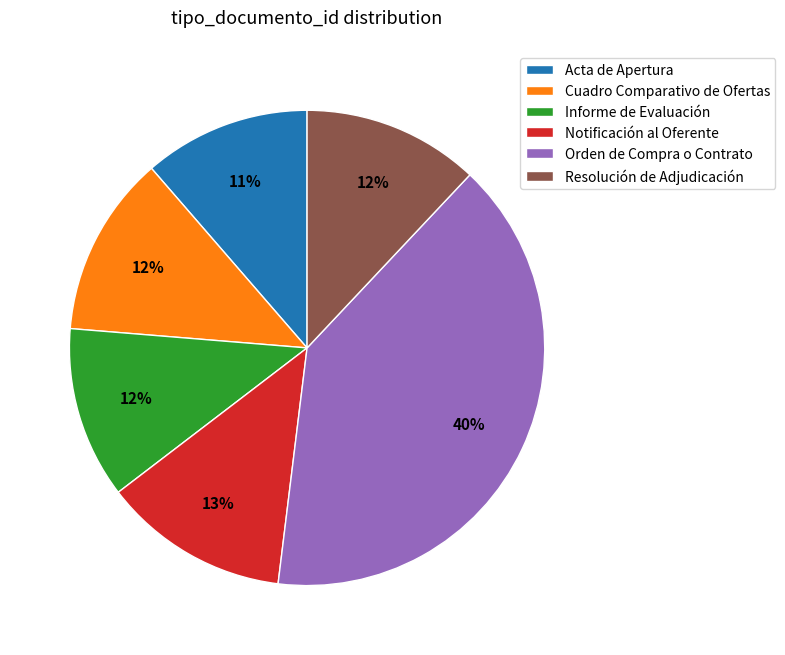

Is the sum of Cuadro Comparativo de Ofertas and Notificación al Oferente greater than half?

No